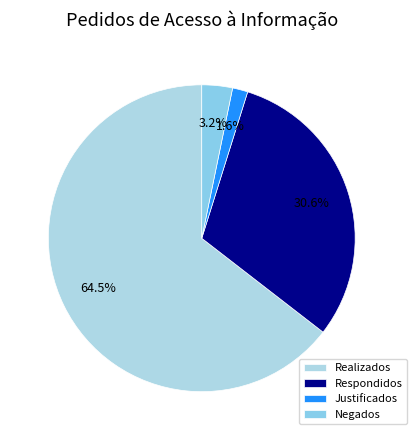

To the nearest percent, what is the combined percentage of Negados and Justificados?

5%